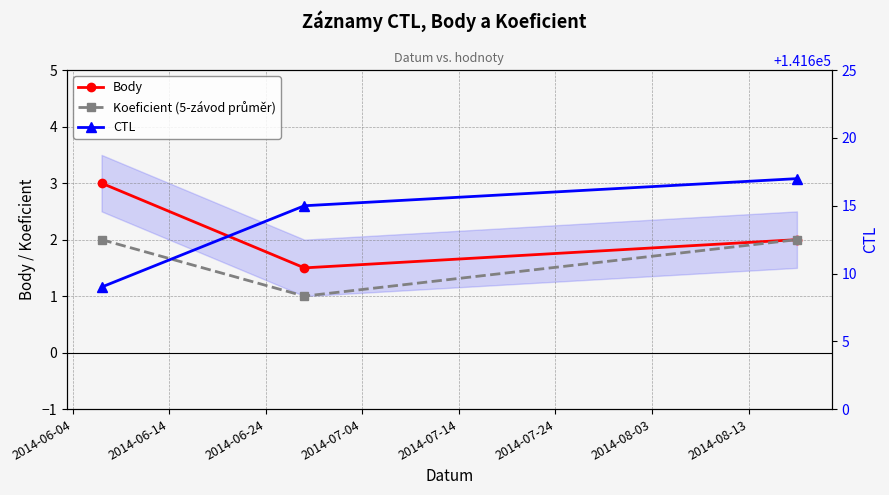

Count the CTL values in the range 141609 to 141617.

3